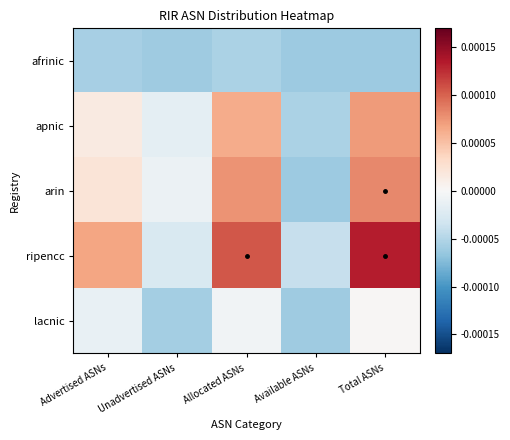

Count the number of data series in this chart.

5